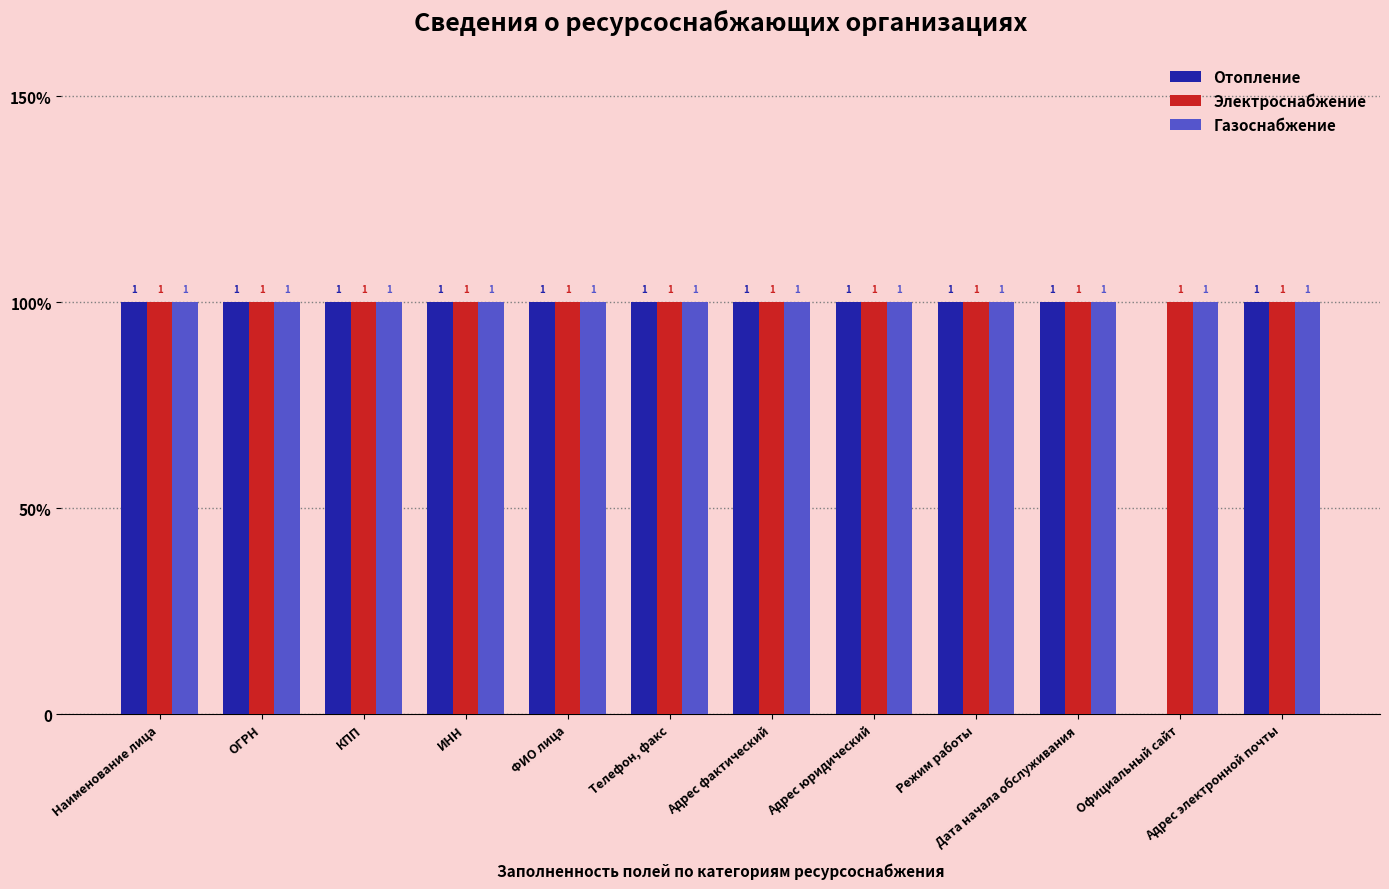

Which series has the widest spread of values?

Отопление